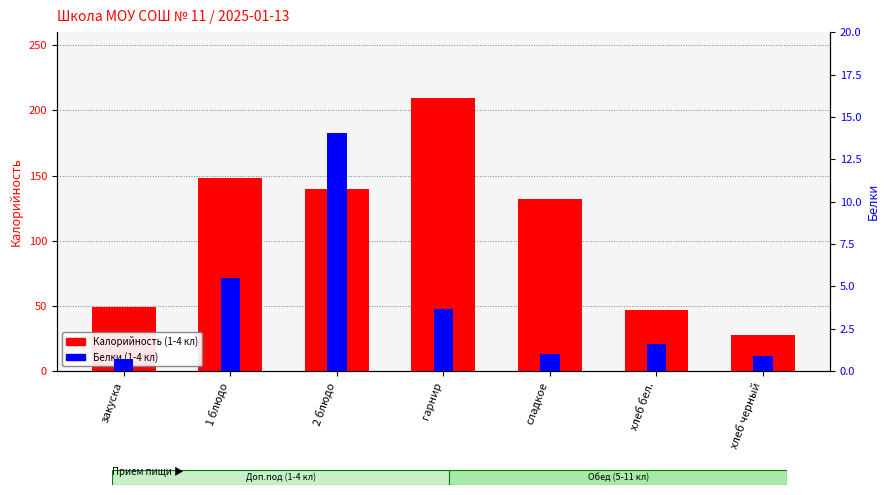

At which label does Белки (1-4 кл) reach its minimum?

закуска